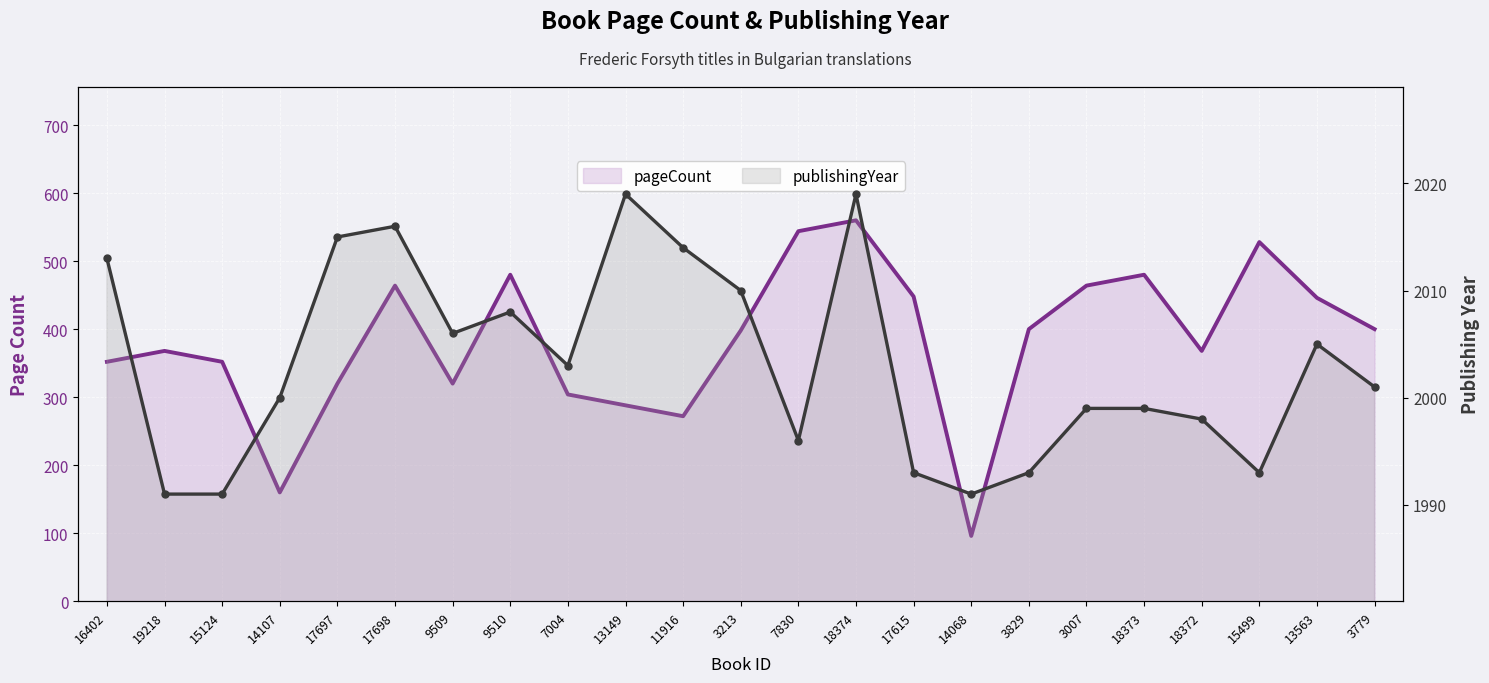

What value does the publishingYear series have at 18374, to the nearest 10?

2020